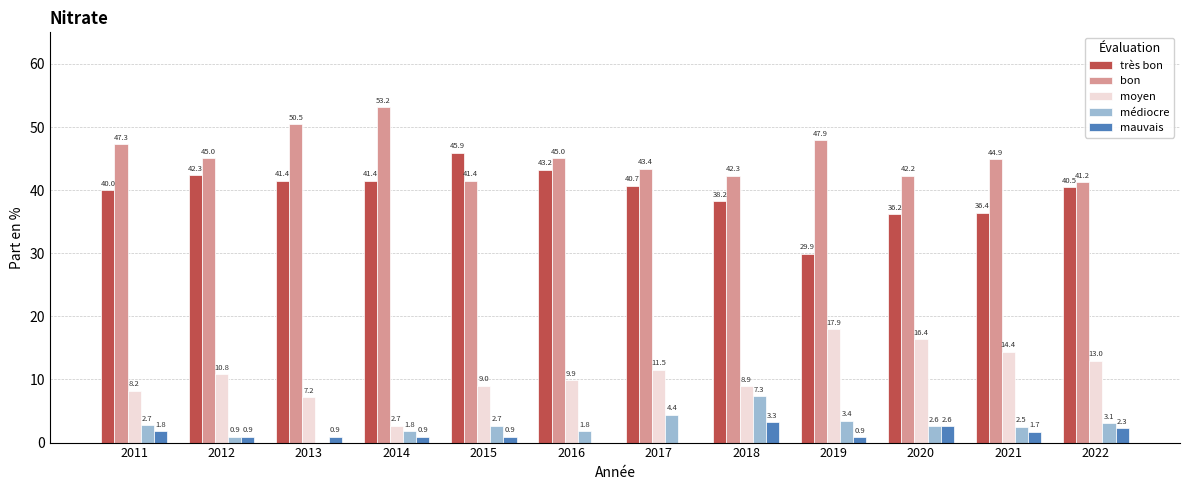

At which label is bon closest to 47?

2011